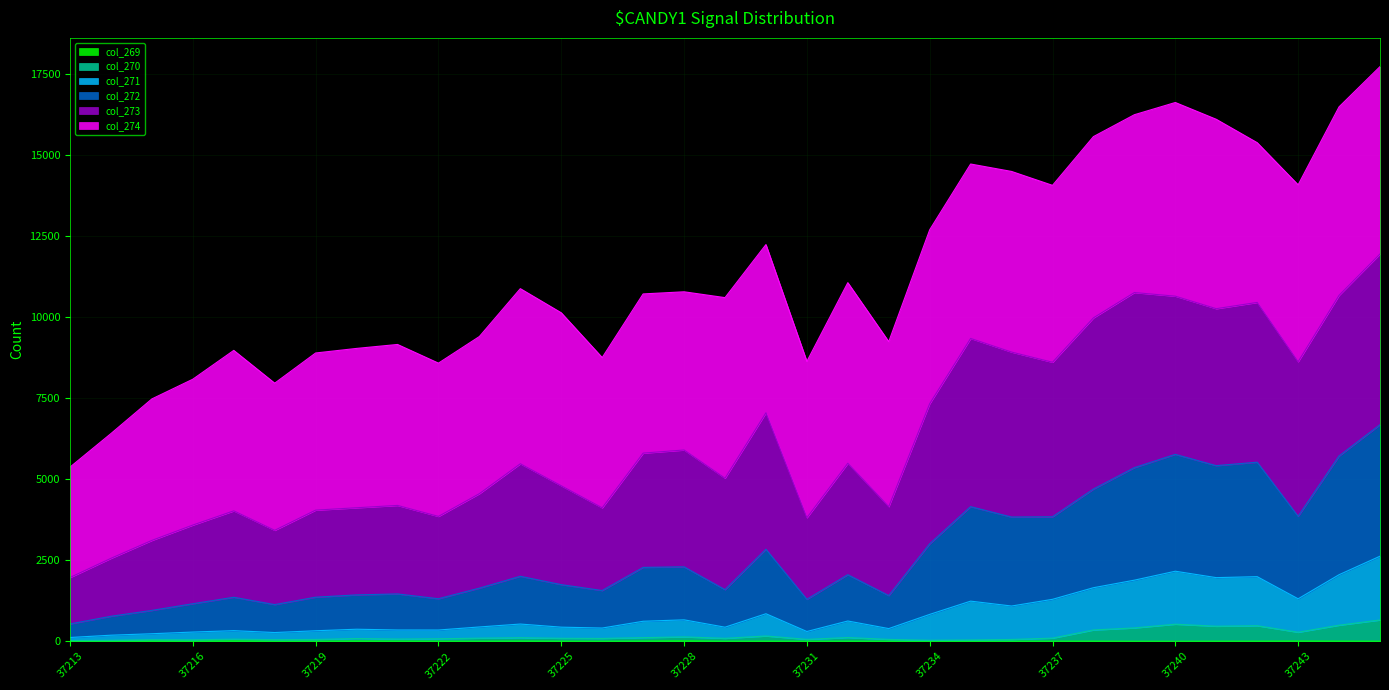

What is the approximate value of col_271 at 37216?

1159